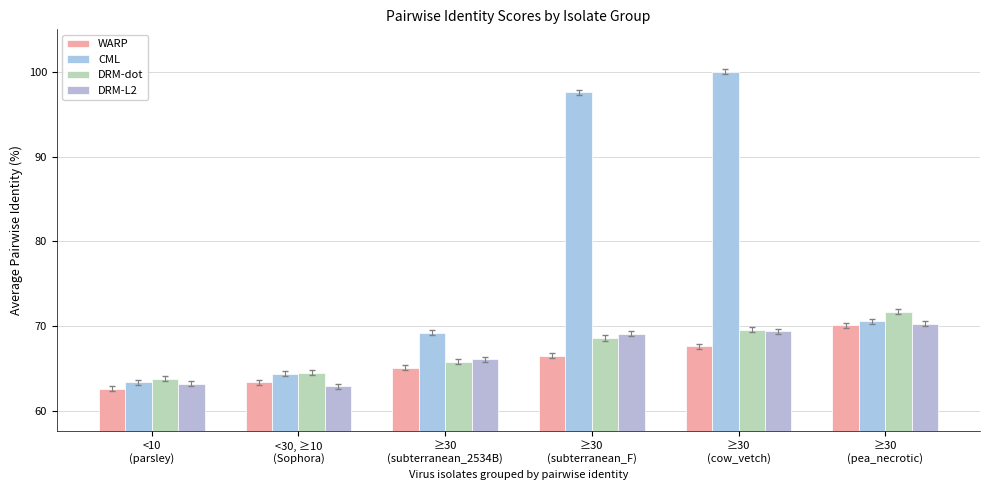

Which series has the widest spread of values?

CML